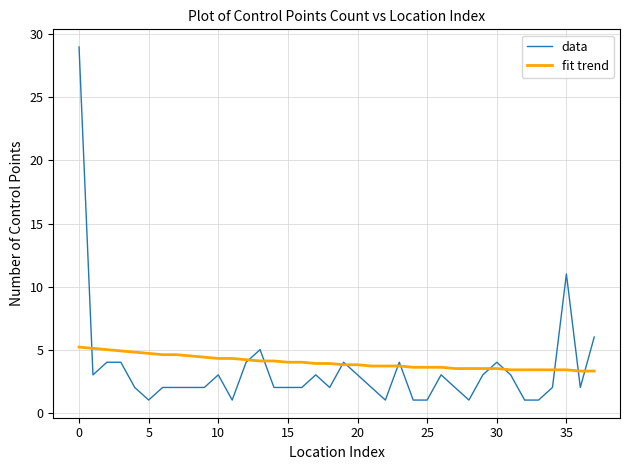

Which series has the largest total across all categories?

fit trend